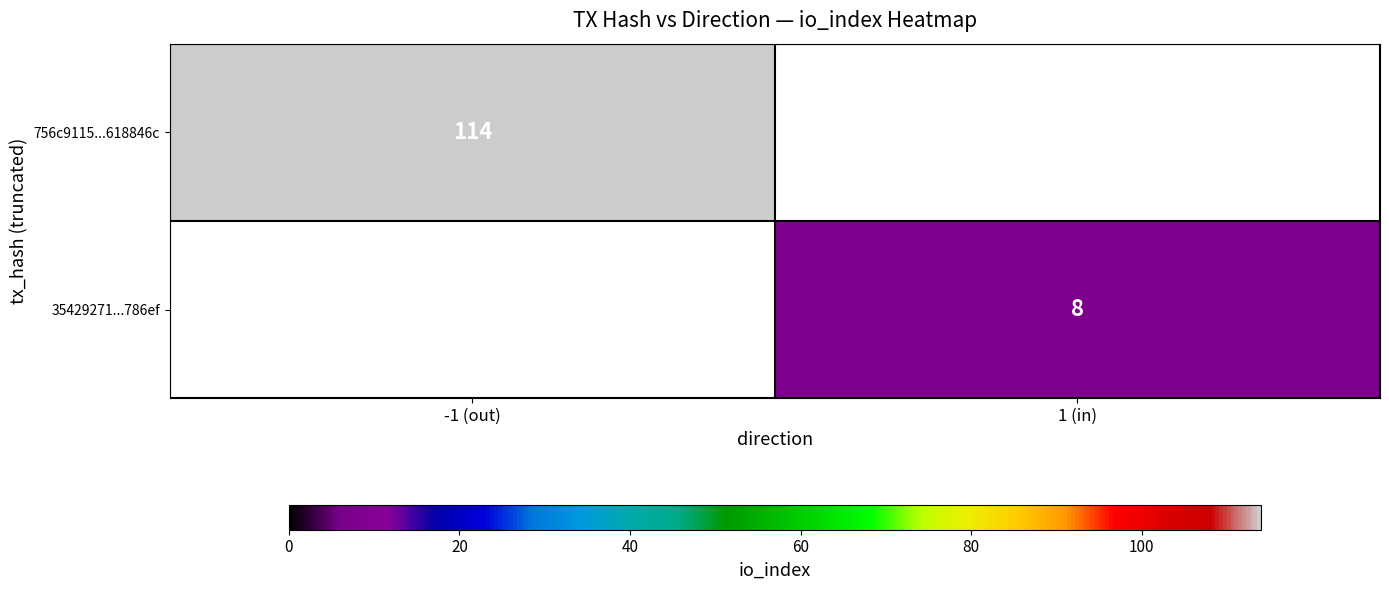

The 756c9115...618846c series shows 35 at -1 (out). True or false?

False